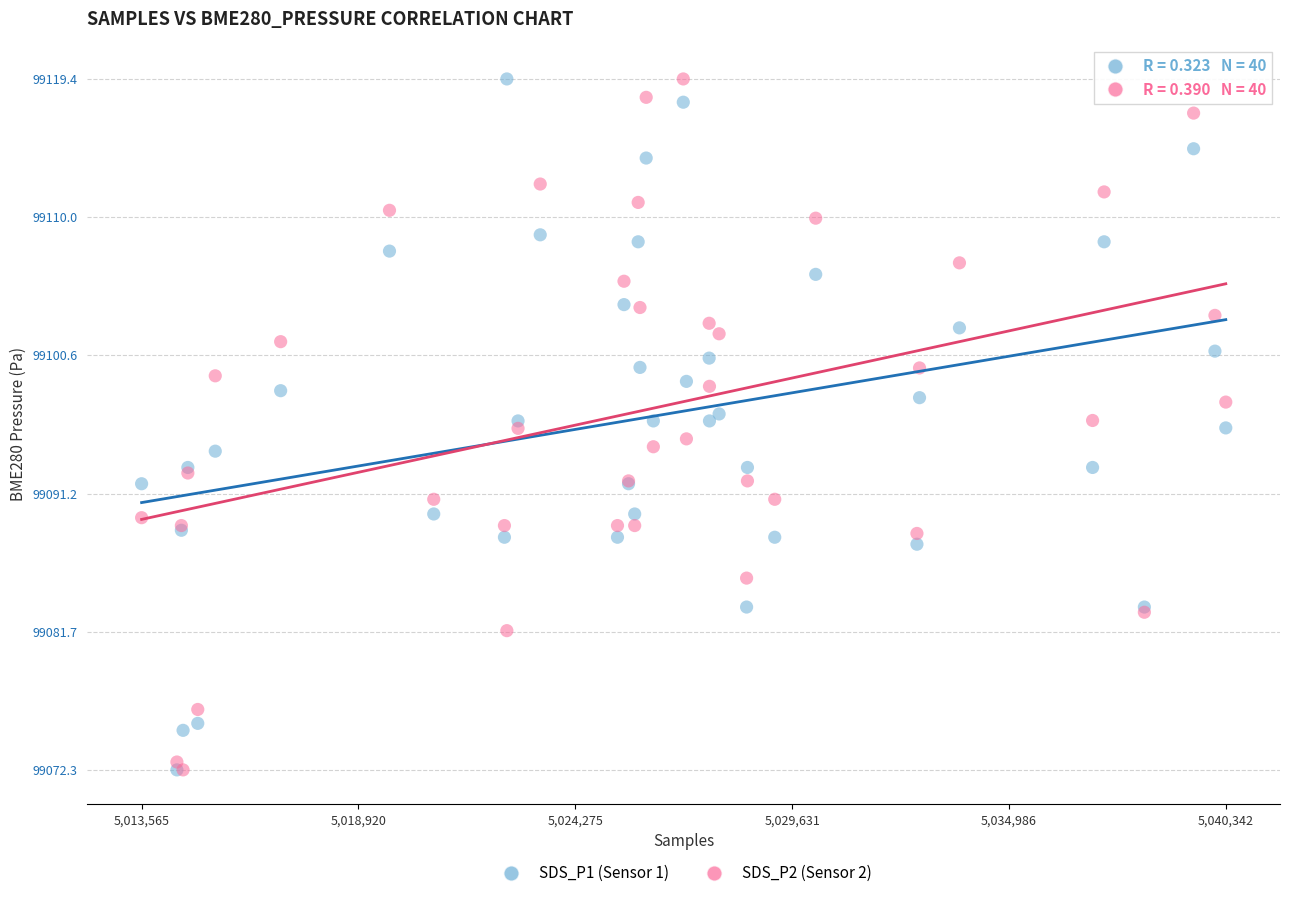

What are all the series names shown in the legend?

SDS_P1 (Sensor 1), SDS_P2 (Sensor 2)